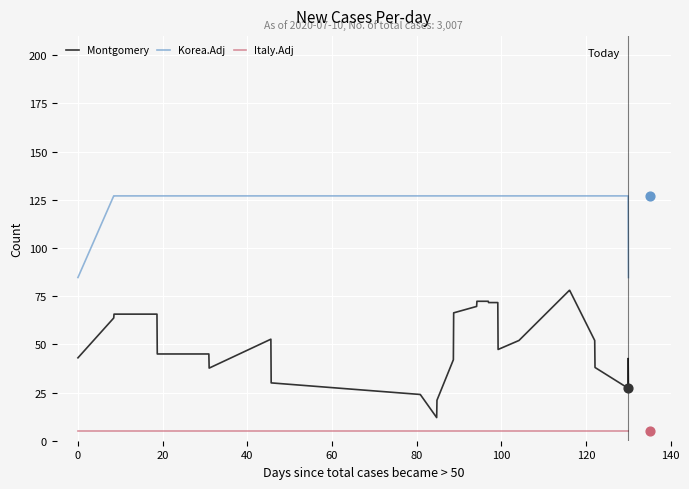

Which series has the widest spread of Y values?

Montgomery